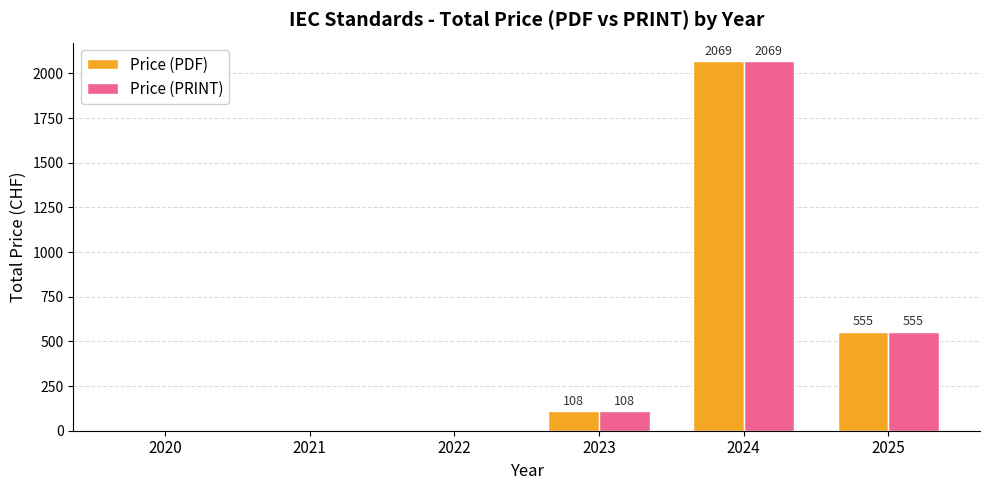

How many categories are shown in the chart?

6